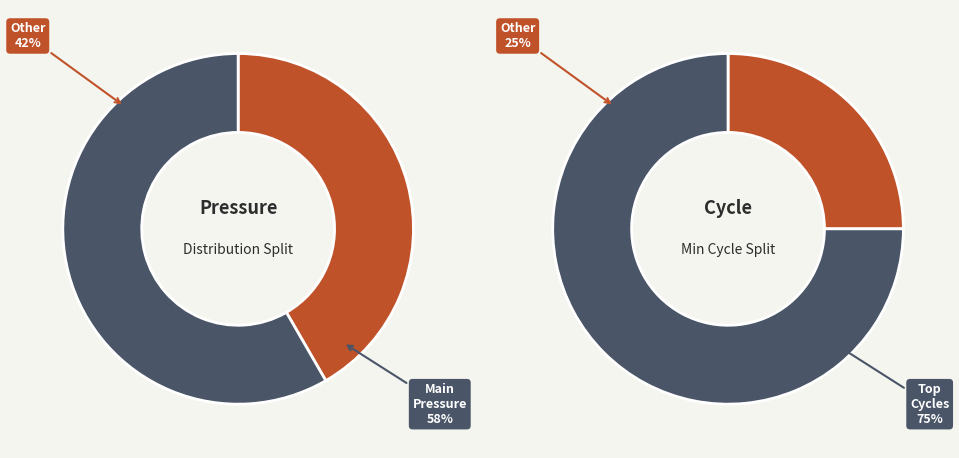

Is it true that 1284 is 8% of the pie?

True